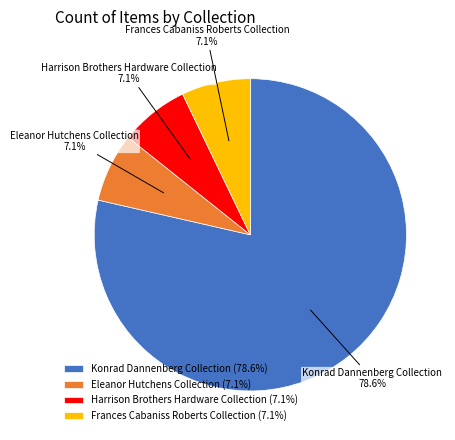

The Frances Cabaniss Roberts Collection slice represents 1% of the pie. True or false?

False